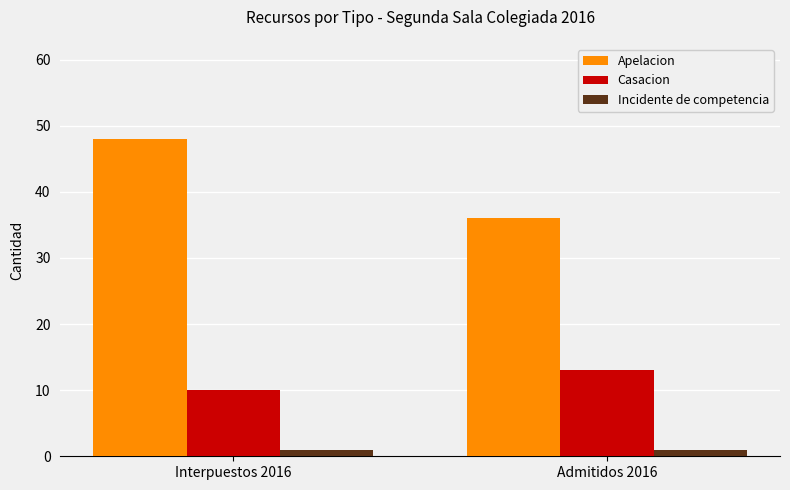

What is the average value of the Casacion series?

12